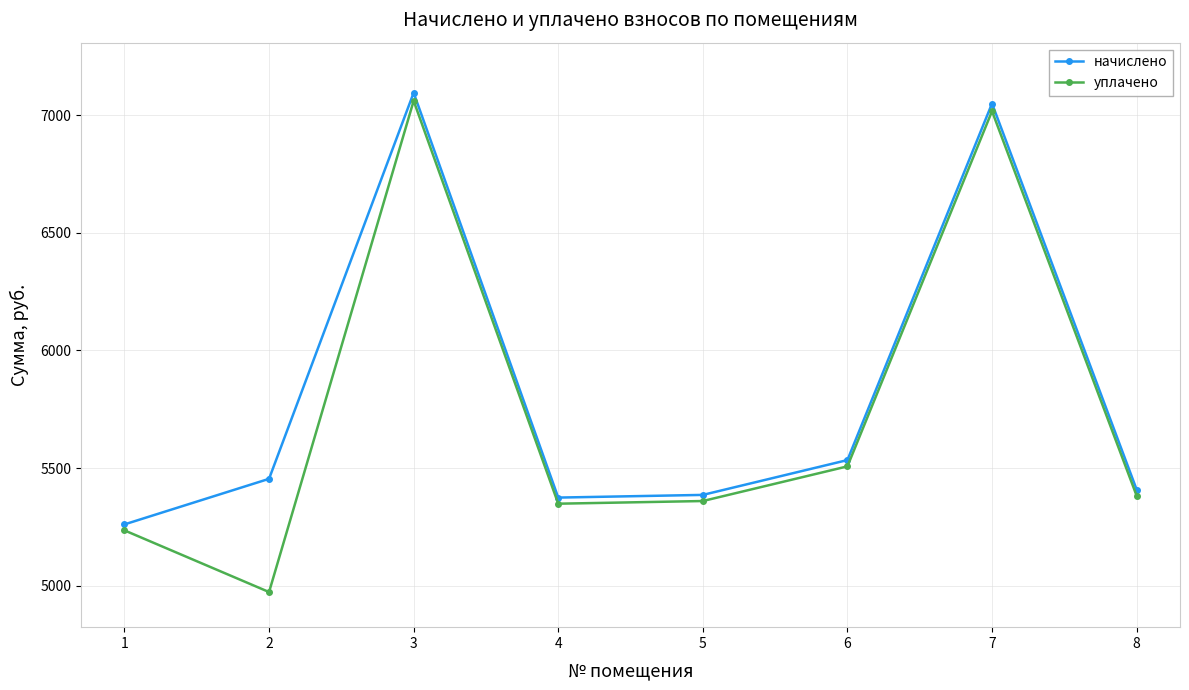

True or false: начислено has a value of 7049.2 at 7.

True